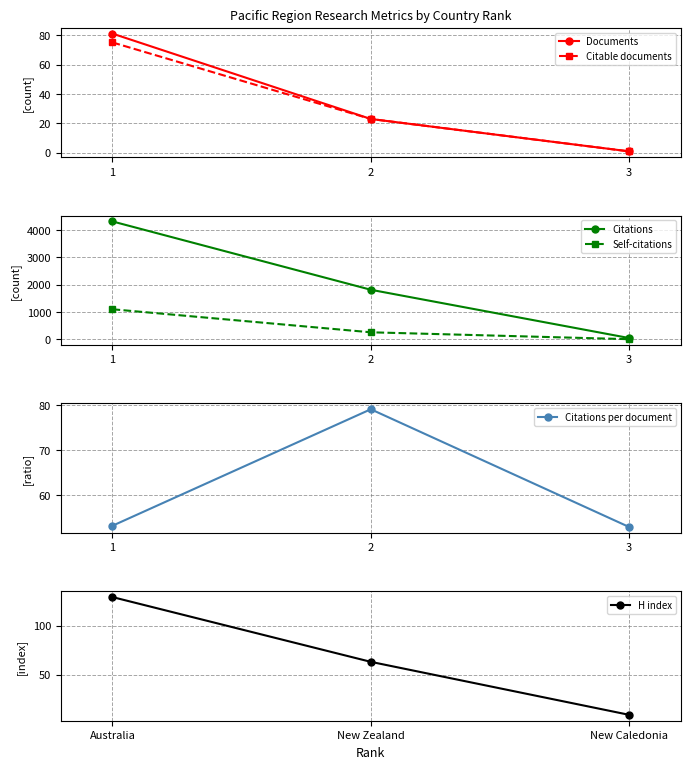

How many data points in Citations are less than 1818?

1